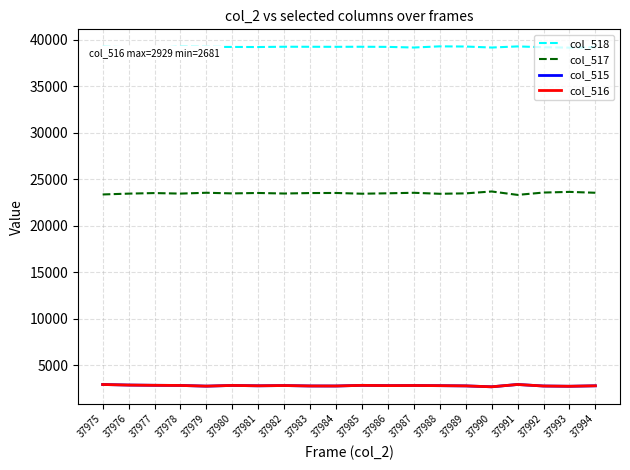

What are all the series names shown in the legend?

col_518, col_517, col_515, col_516